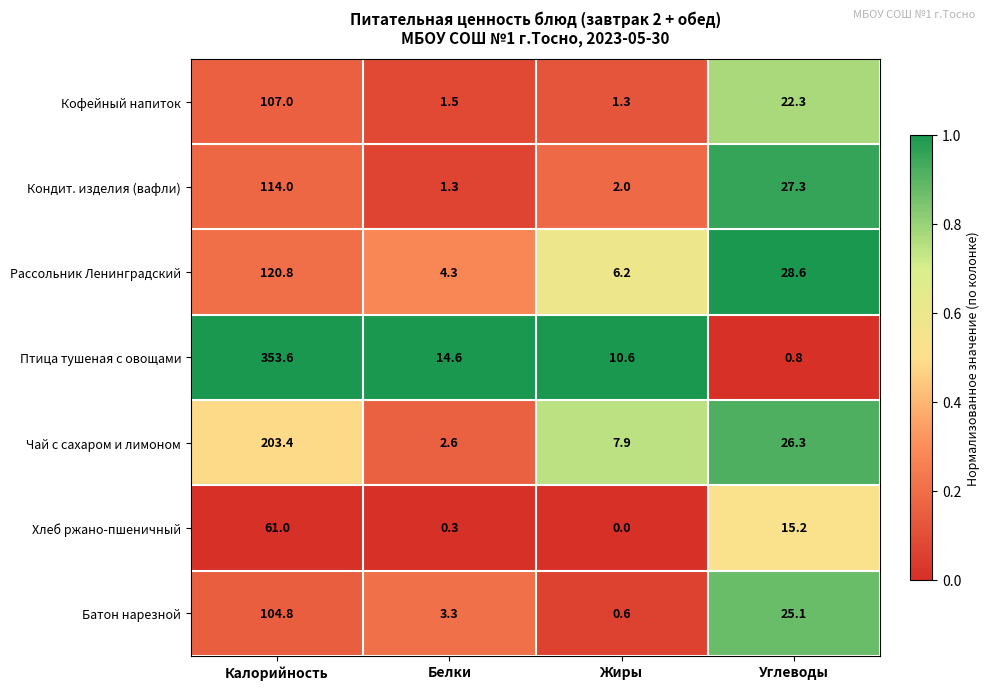

Is it true that Батон нарезной equals 0.6 at Жиры?

True